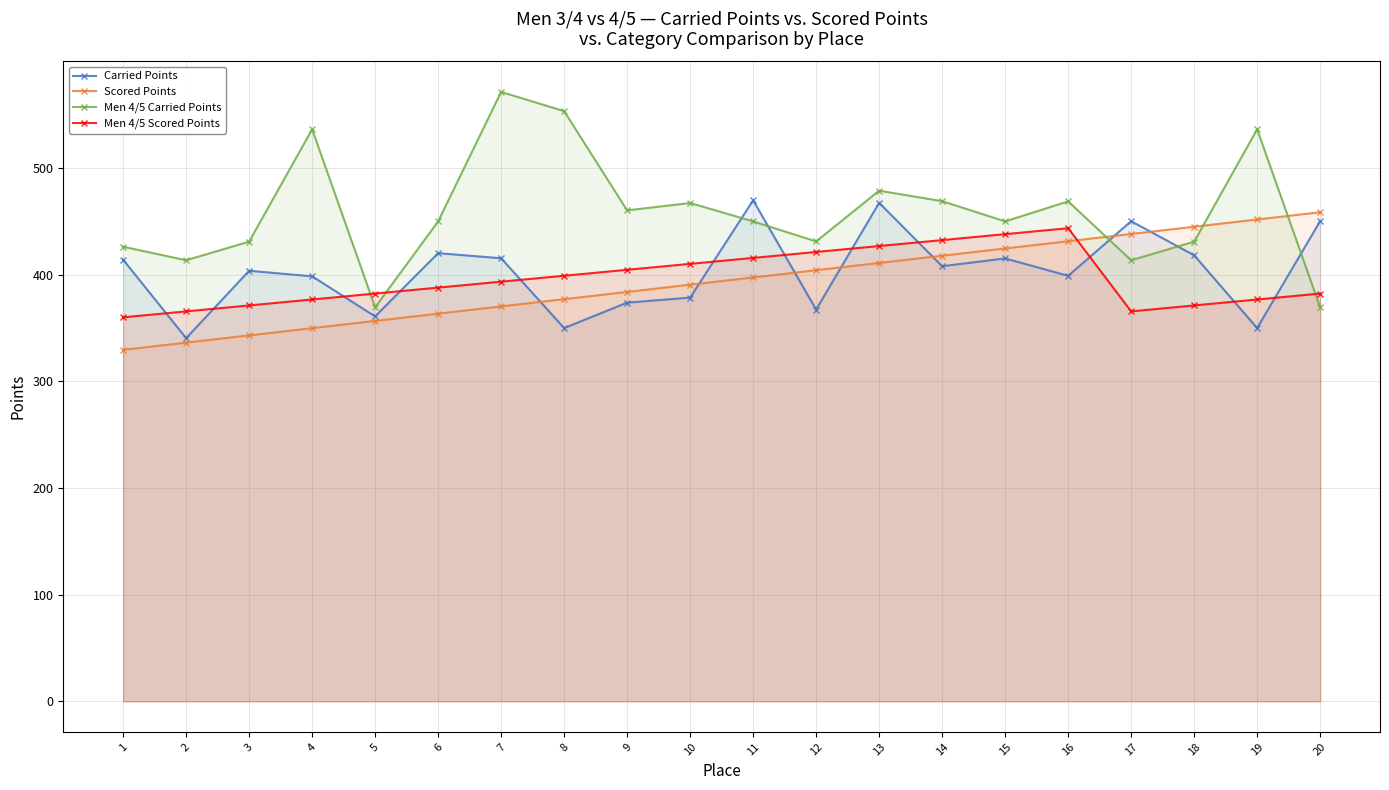

Reading right to left, transcribe all the data shown in this chart.

Carried Points: 450.3	350.0	418.2	450.2	399.0	415.3	408.0	467.4	367.4	469.8	378.6	373.8	350.0	415.4	420.2	360.9	398.5	403.7	340.5	414.1
Scored Points: 458.6	451.8	445.0	438.2	431.4	424.6	417.8	411.1	404.3	397.5	390.7	383.9	377.1	370.3	363.5	356.7	349.9	343.1	336.4	329.6
Men 4/5 Carried Points: 369.5	536.3	431.1	413.6	468.8	450.0	469.0	478.8	431.2	450.0	467.2	460.3	553.3	571.4	450.0	369.5	536.3	431.1	413.6	426.3
Men 4/5 Scored Points: 382.4	376.8	371.2	365.7	443.6	438.1	432.5	426.9	421.3	415.8	410.2	404.6	399.1	393.5	387.9	382.4	376.8	371.2	365.7	360.1